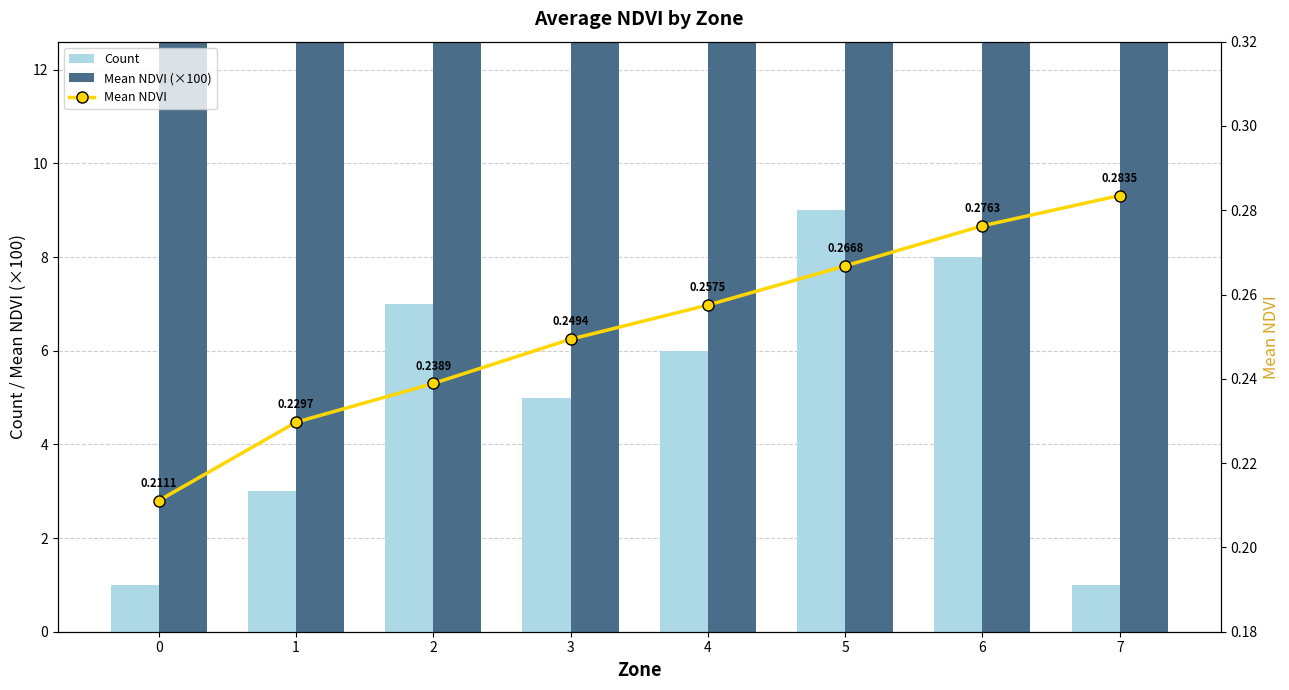

Rank the categories by Mean NDVI value from highest to lowest.

7, 6, 5, 4, 3, 2, 1, 0